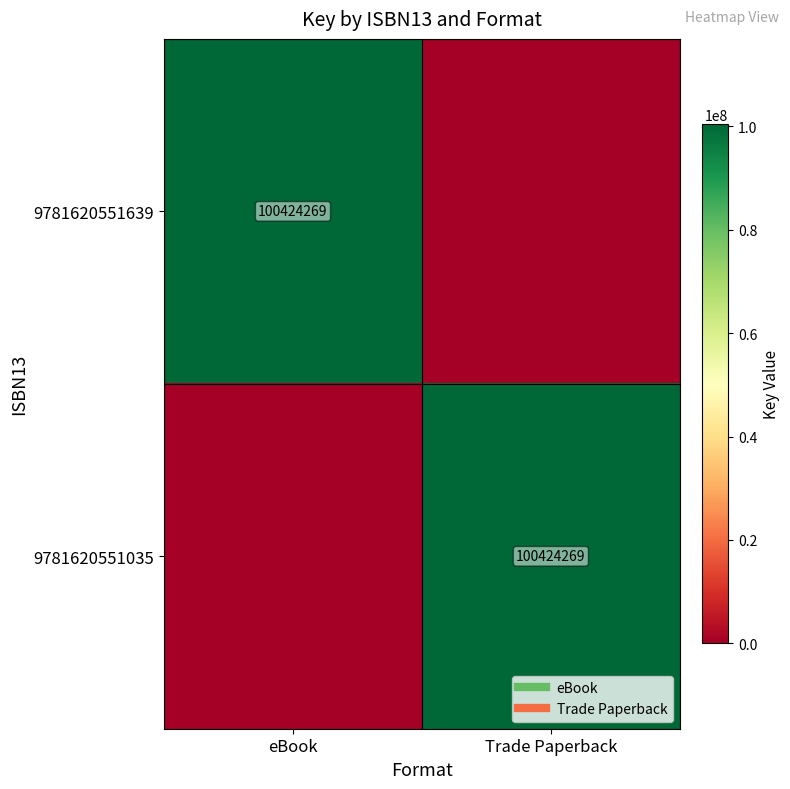

List the labels in order of 9781620551035 value, smallest first.

eBook, Trade Paperback